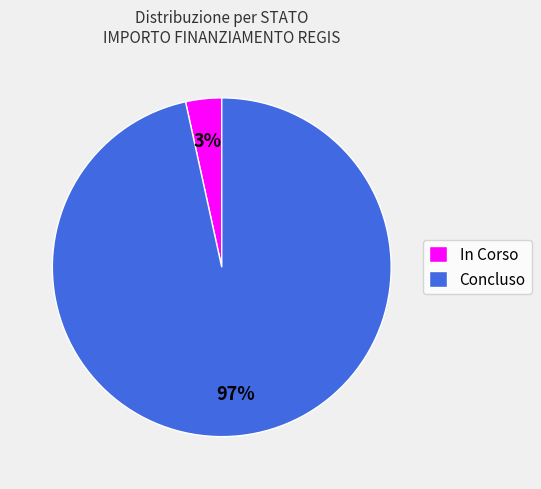

Does any single category account for the majority?

Yes